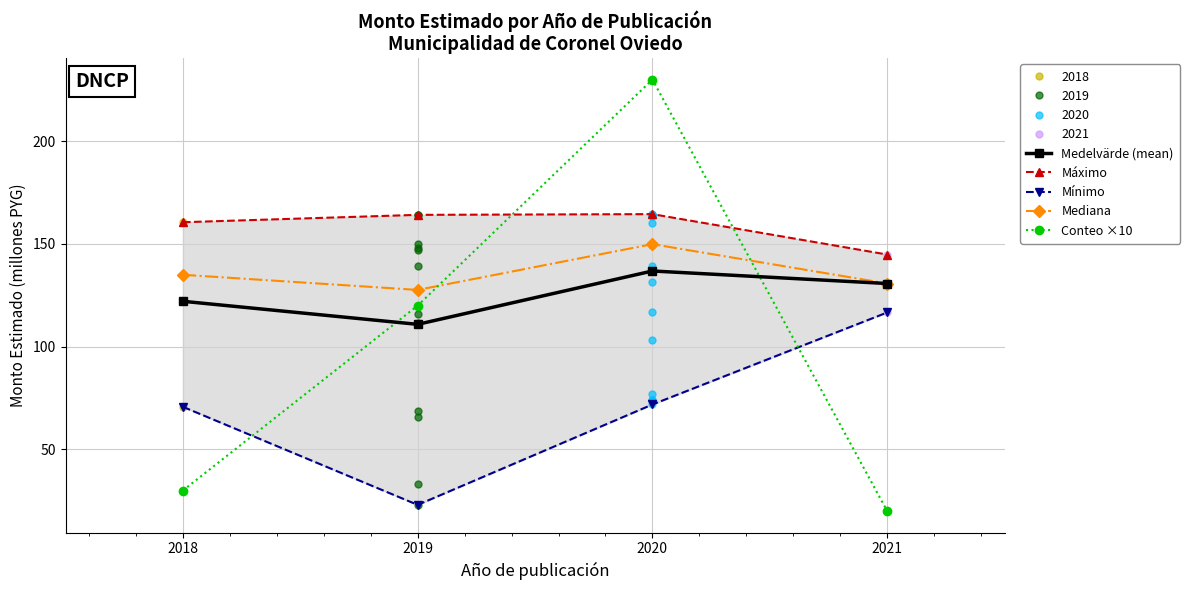

Between which two adjacent categories do Medelvärde (mean) and Conteo ×10 first intersect?

2018 and 2019